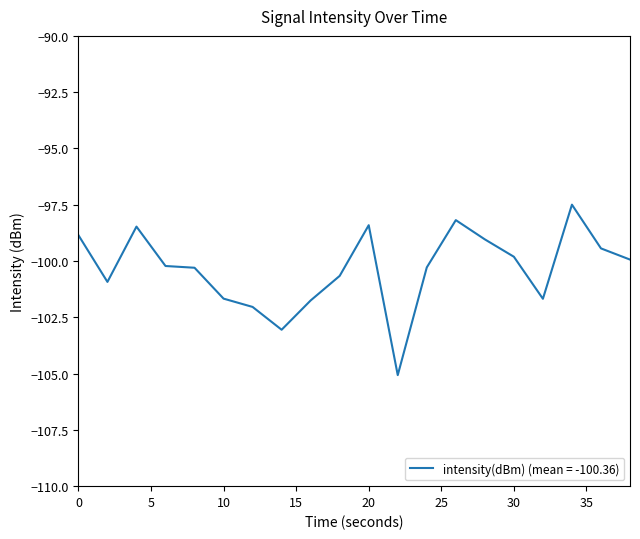

What is the smallest value displayed?

-105.1